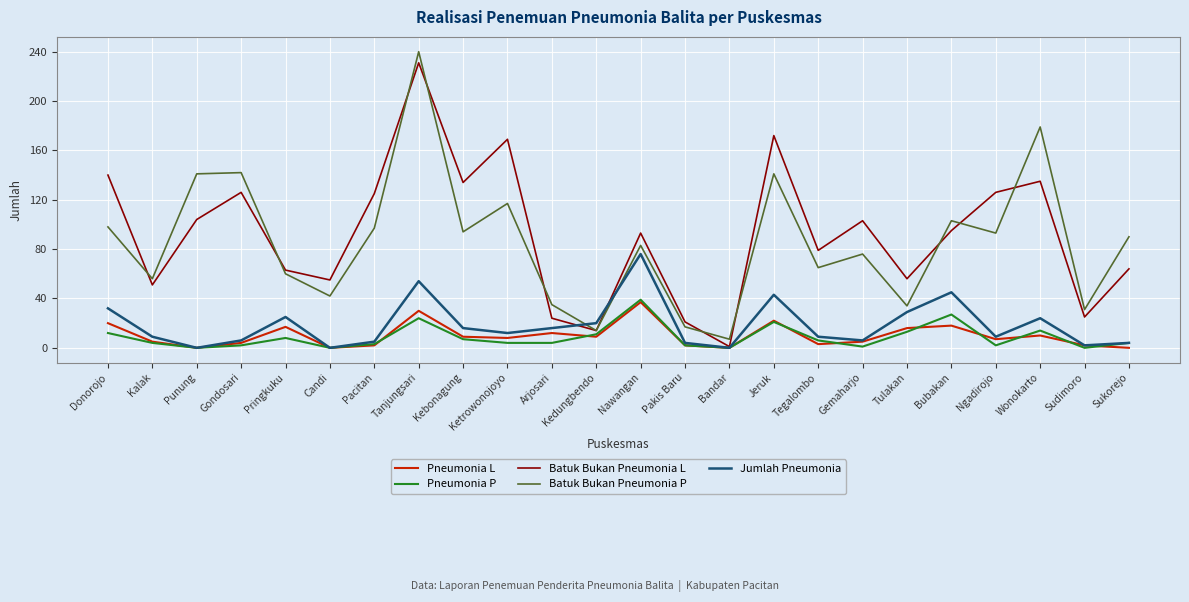

What is the maximum value for Pneumonia L?

37